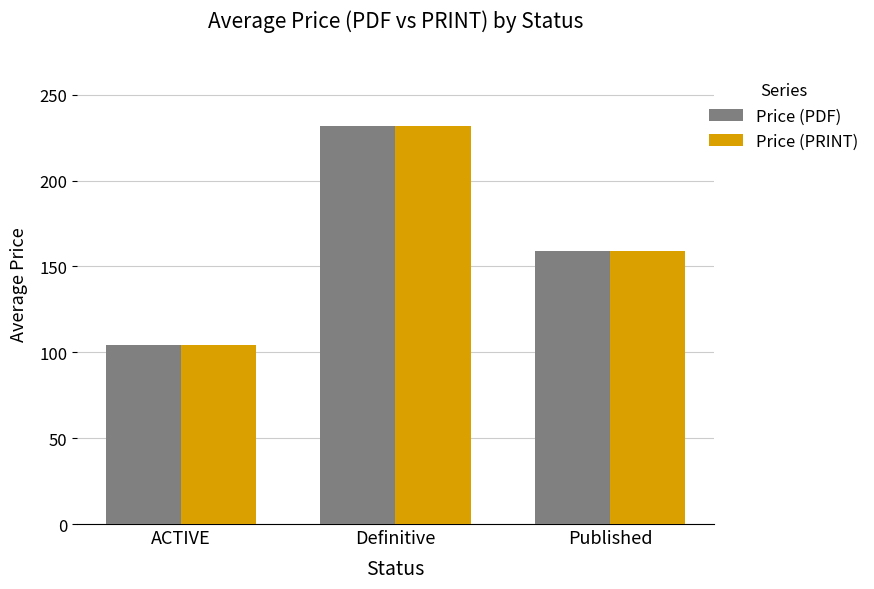

Reading left to right, list all the values displayed in this chart.

Price (PDF): ACTIVE=104	Definitive=232	Published=159
Price (PRINT): ACTIVE=104	Definitive=232	Published=159